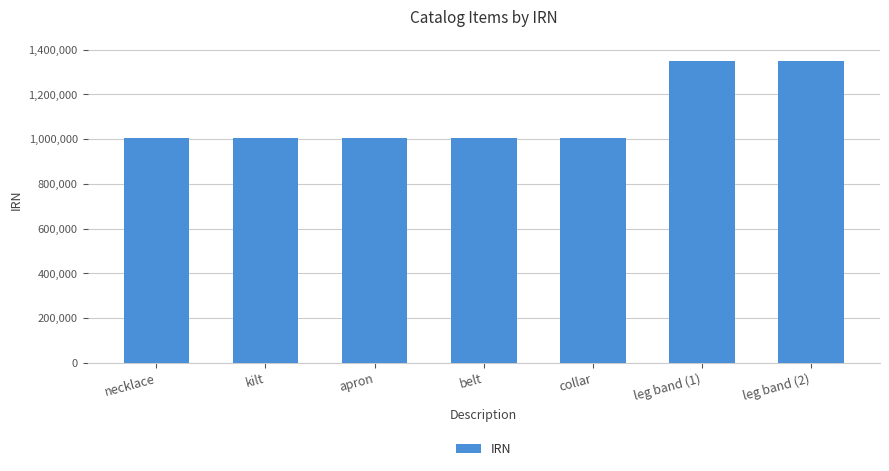

The value at apron is 1004667. True or false?

True